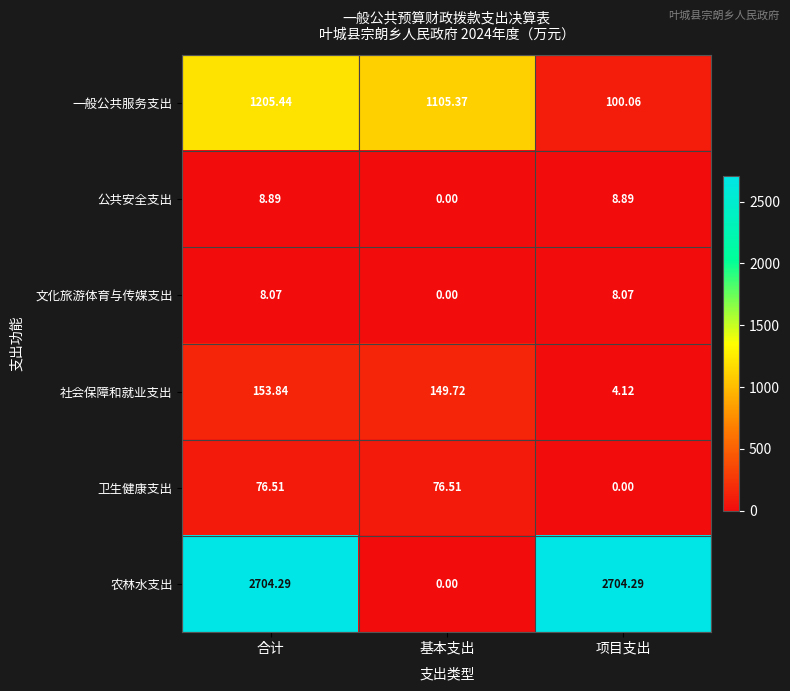

List the series in order of their peak value, highest first.

农林水支出, 一般公共服务支出, 社会保障和就业支出, 卫生健康支出, 公共安全支出, 文化旅游体育与传媒支出